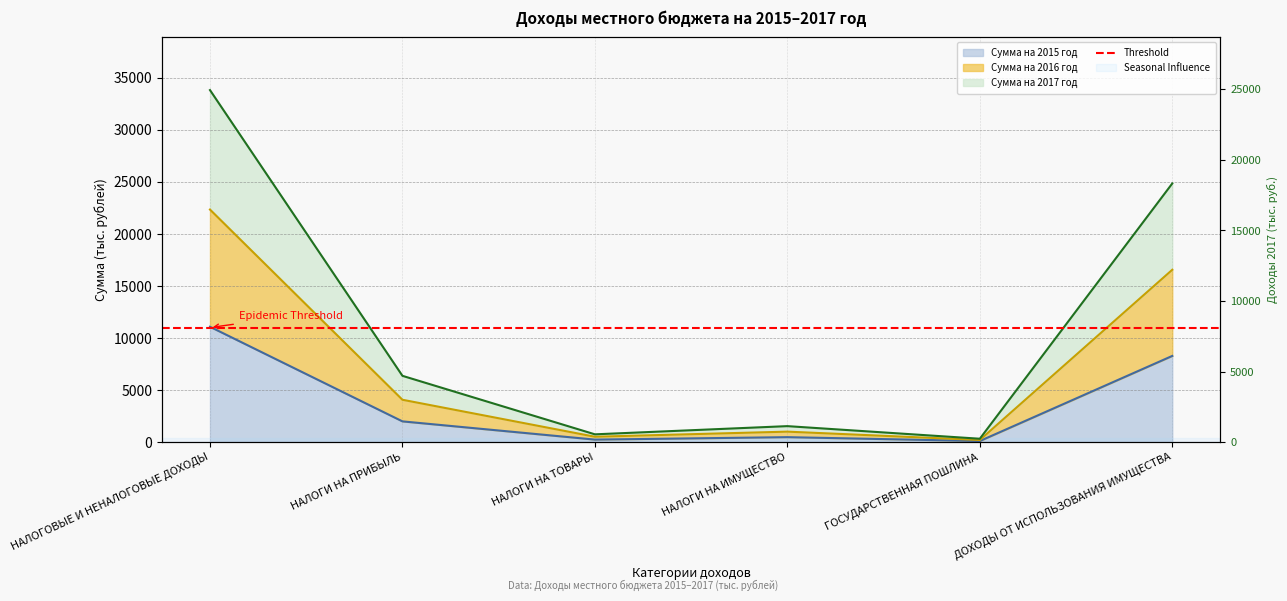

How many values in the Сумма на 2016 год series are below 6364?

3